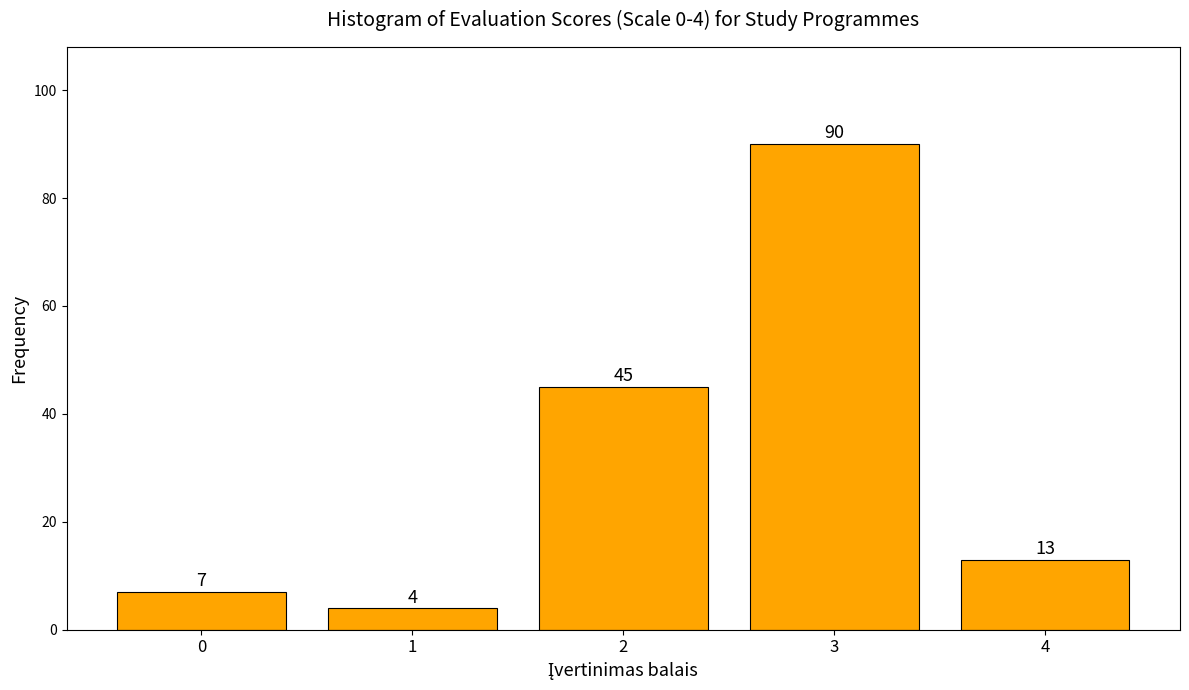

Reading left to right, extract all data points from this chart.

0=7	1=4	2=45	3=90	4=13